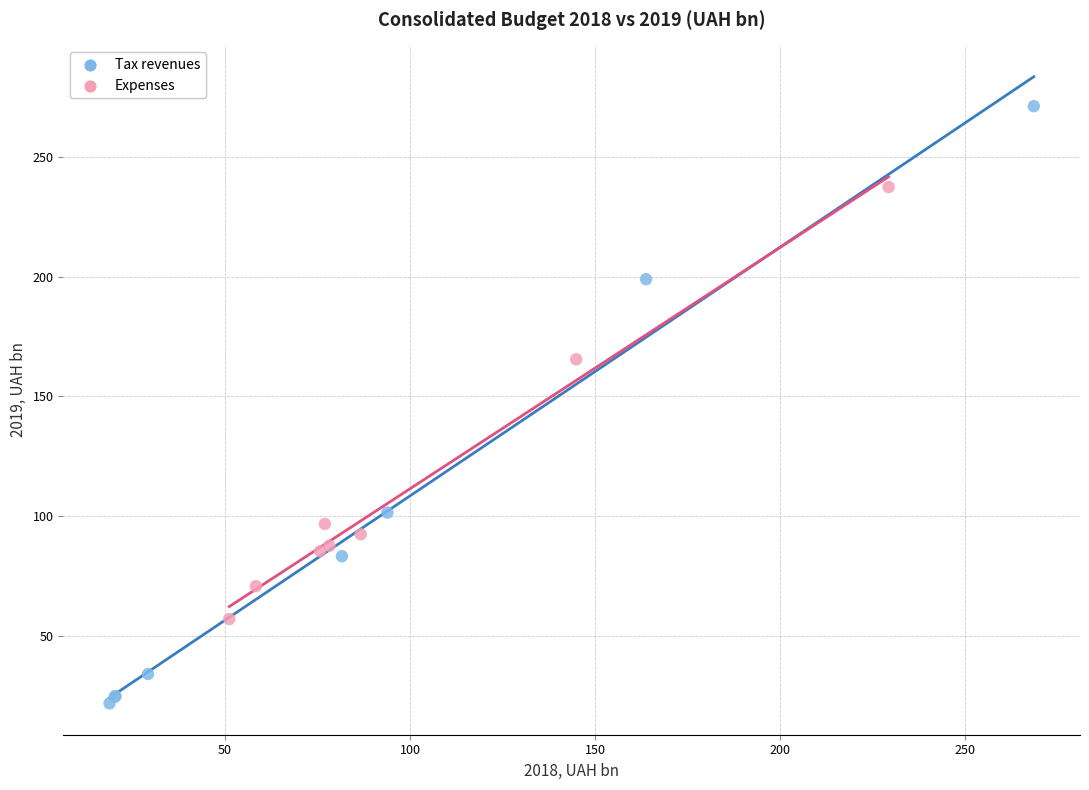

Which series has the widest spread of Y values?

Tax revenues